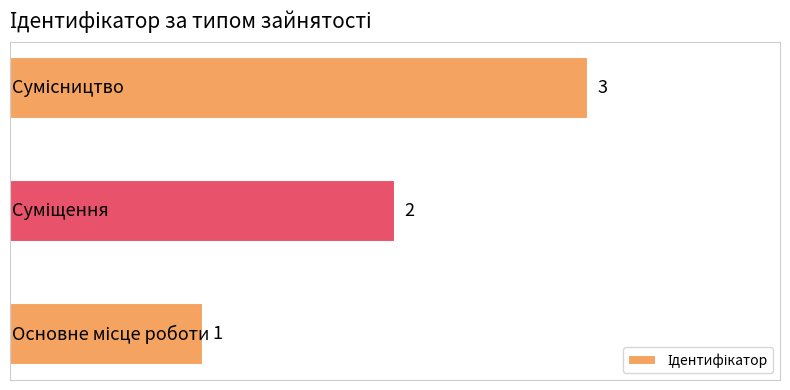

How many values are between 1 and 3?

3